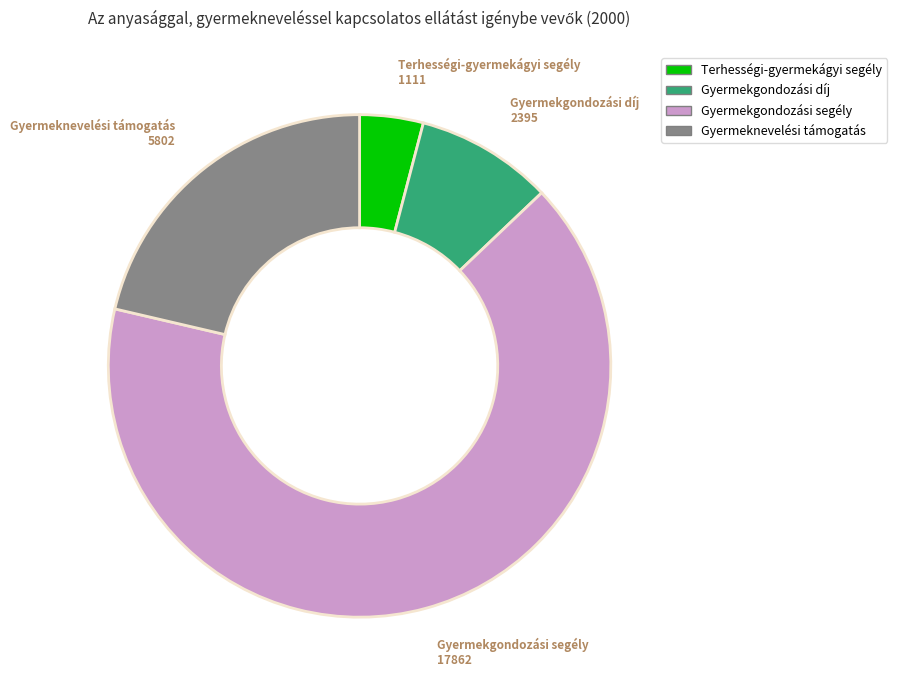

Between Gyermekgondozási díj and Gyermekgondozási segély, which is larger?

Gyermekgondozási segély